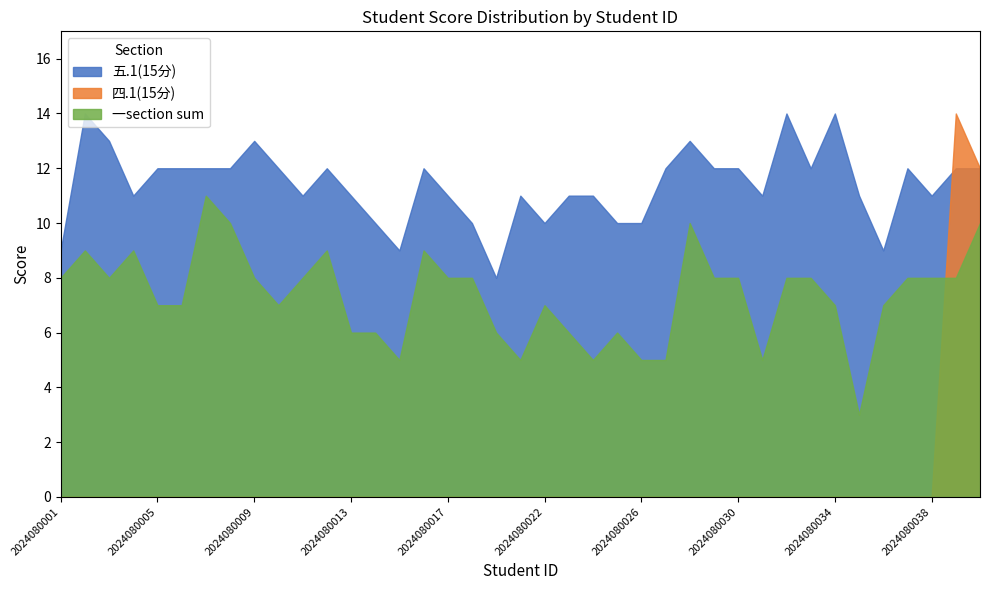

At how many categories does at least one series exceed 2?

39